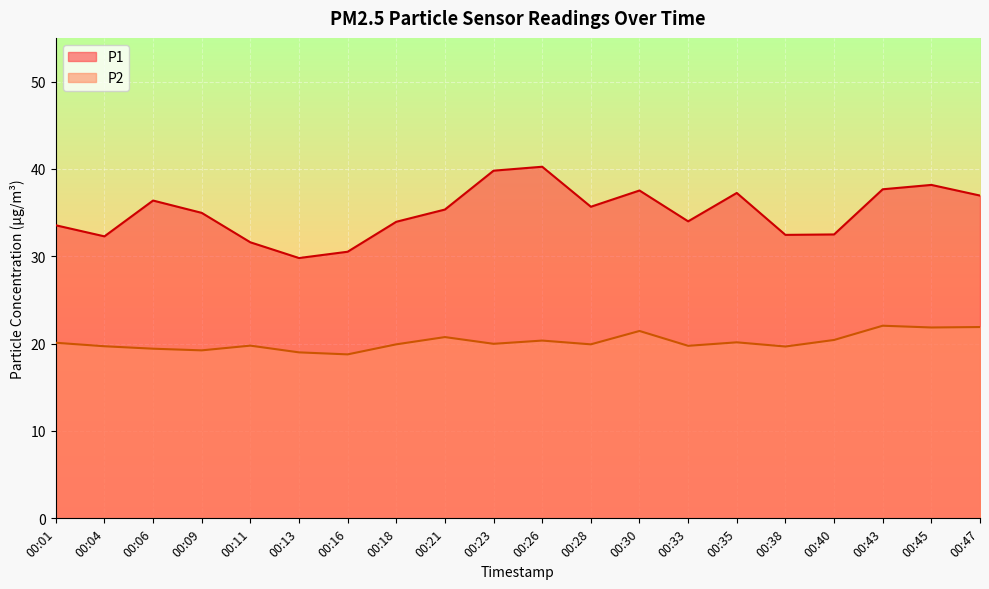

How many values in the P1 series are below 35?

10